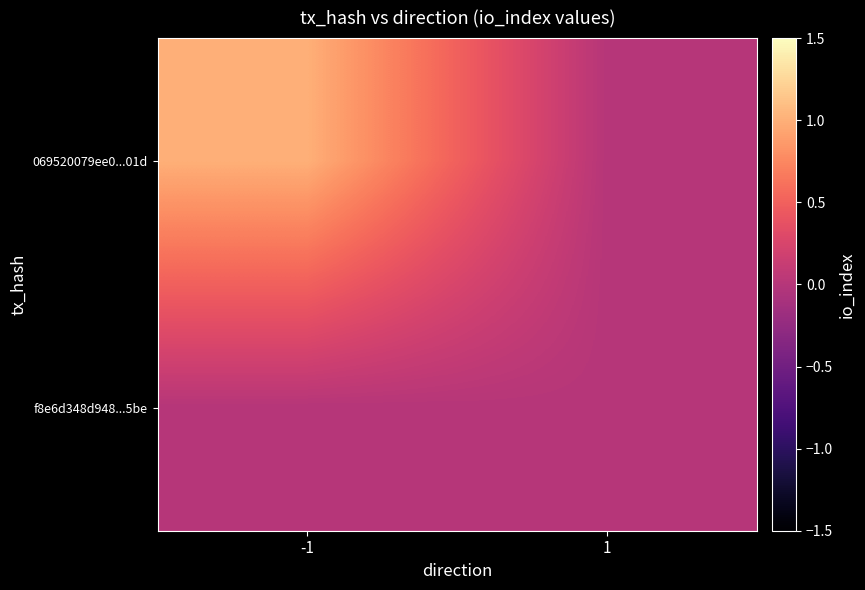

Which label corresponds to the largest value in the chart?

-1